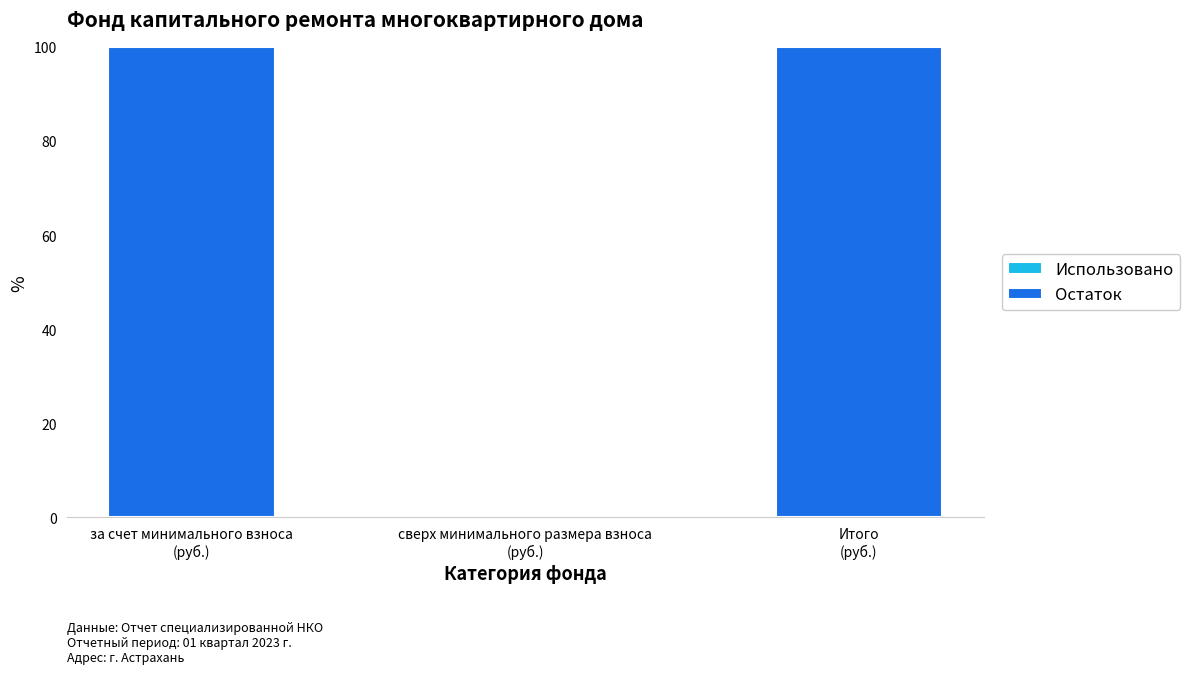

What is the sum of all values?

200